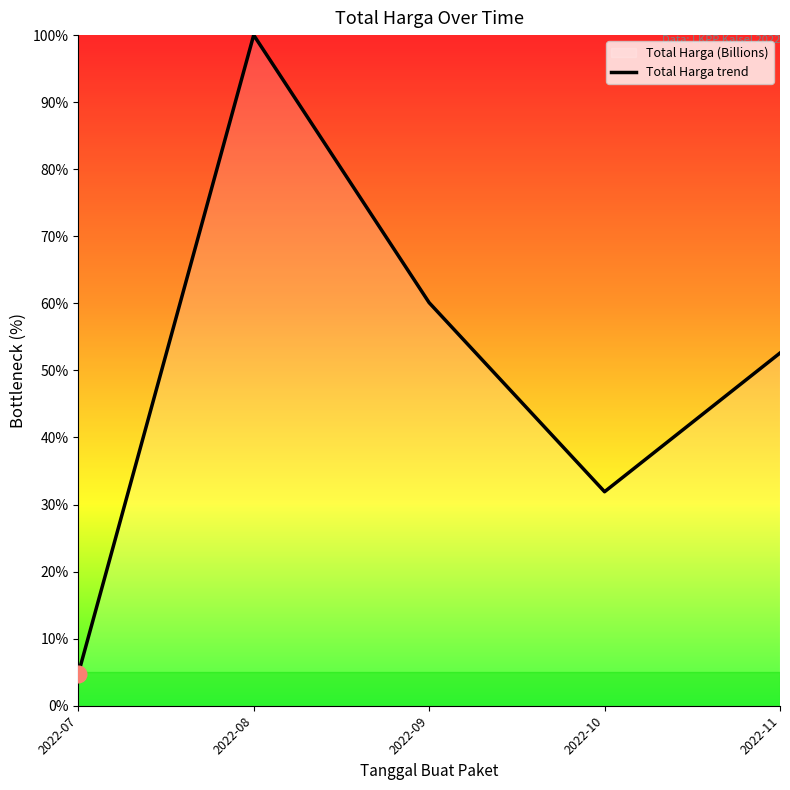

Where does the data first go above 52?

2022-08